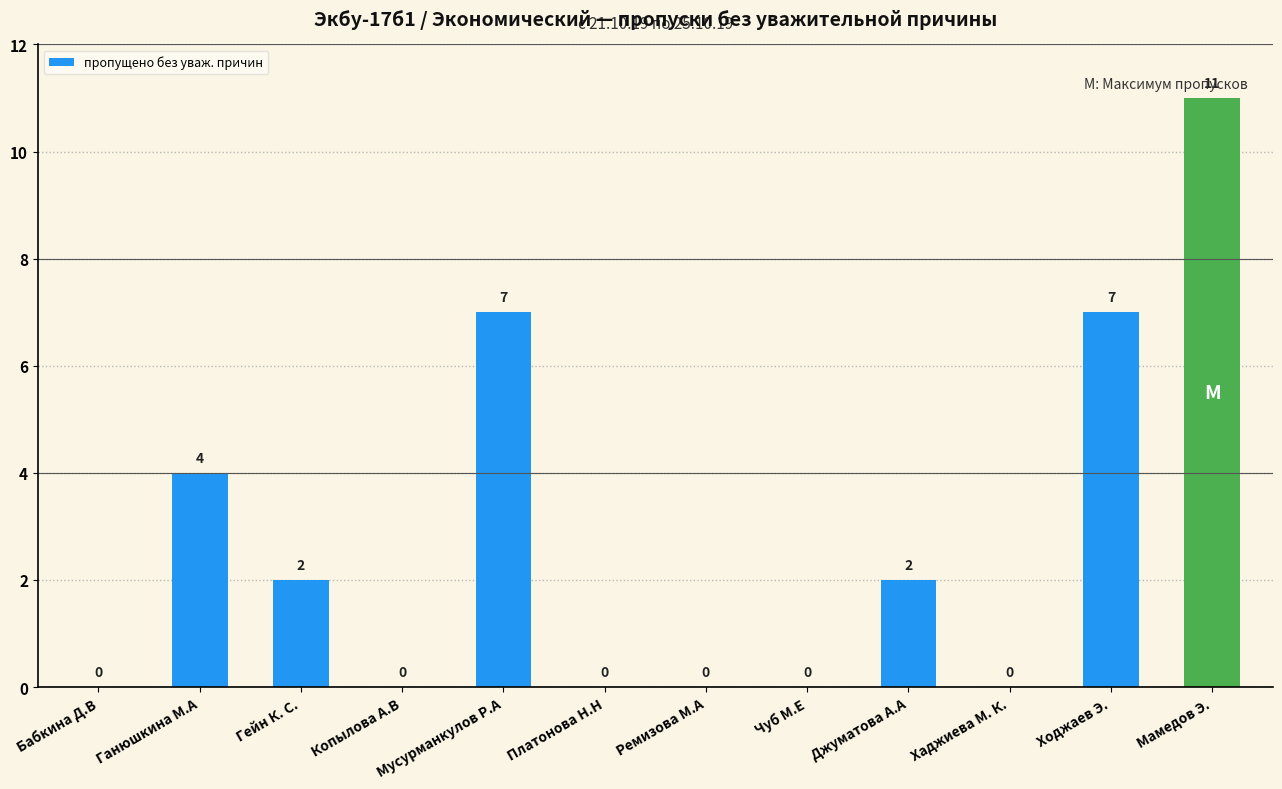

Which category has the highest value across all series?

Мамедов Э.